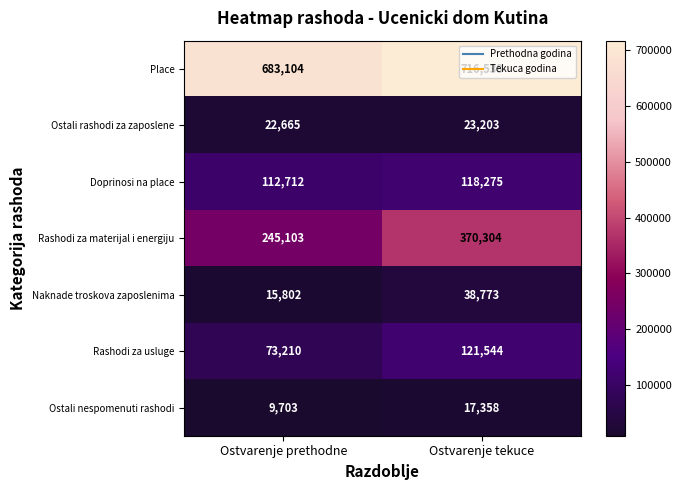

What is the minimum value shown in the chart?

9703